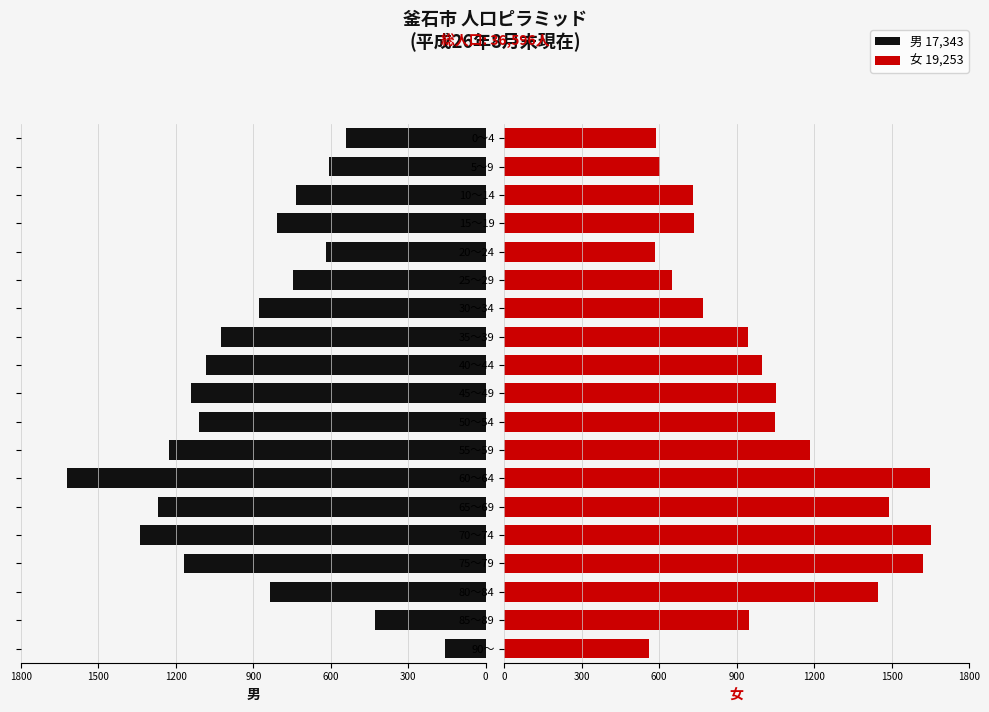

Rank the series at 0～4 from highest to lowest value.

女, 男